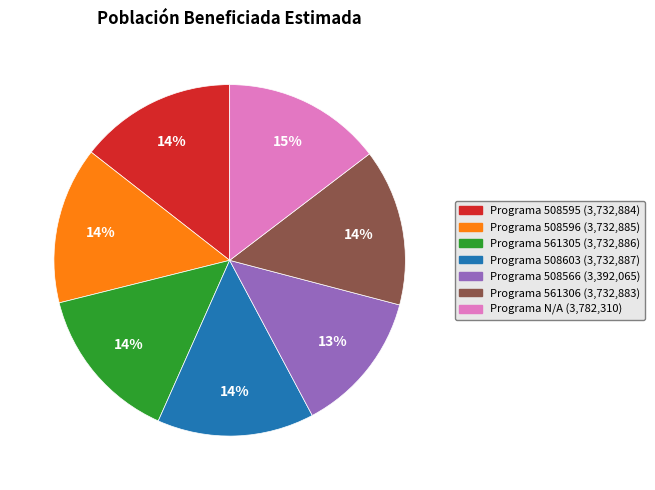

To the nearest percent, what is the average slice percentage?

14%